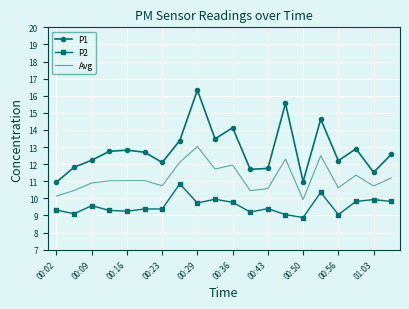

What is the highest value of the P1 series?

16.3